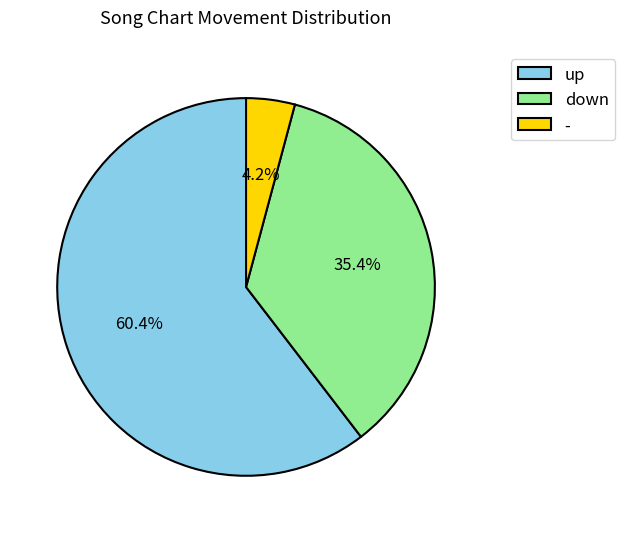

True or false: down accounts for 35% of the total.

True